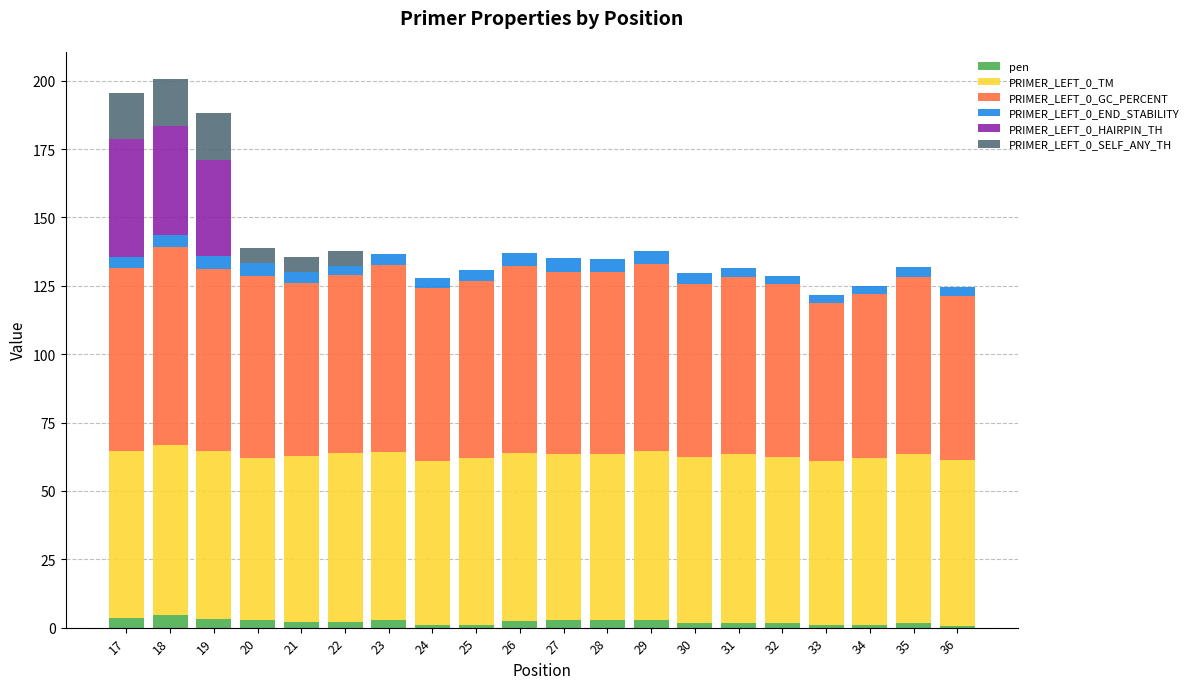

True or false: pen has a value of 2.4 at 26.

True